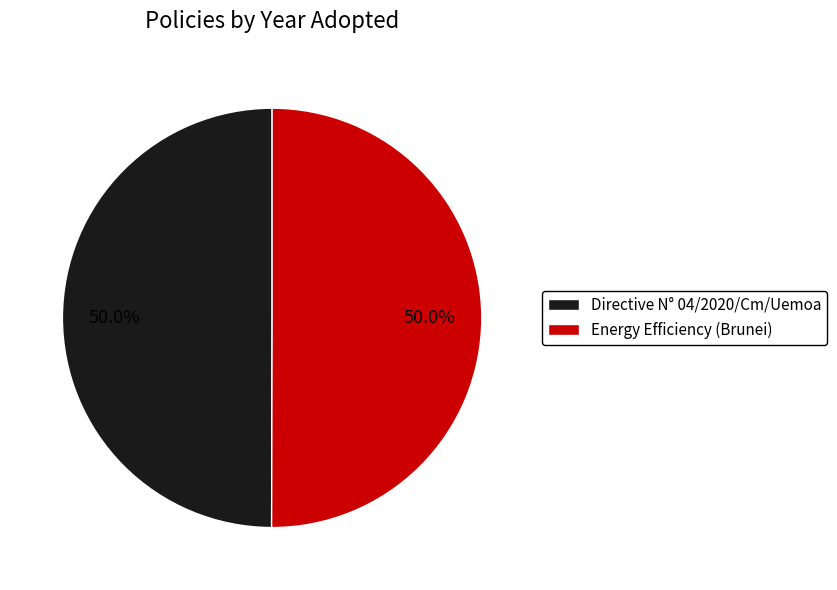

Approximately how many times larger is the value at Energy Efficiency (Brunei) compared to Directive N° 04/2020/Cm/Uemoa?

1.0